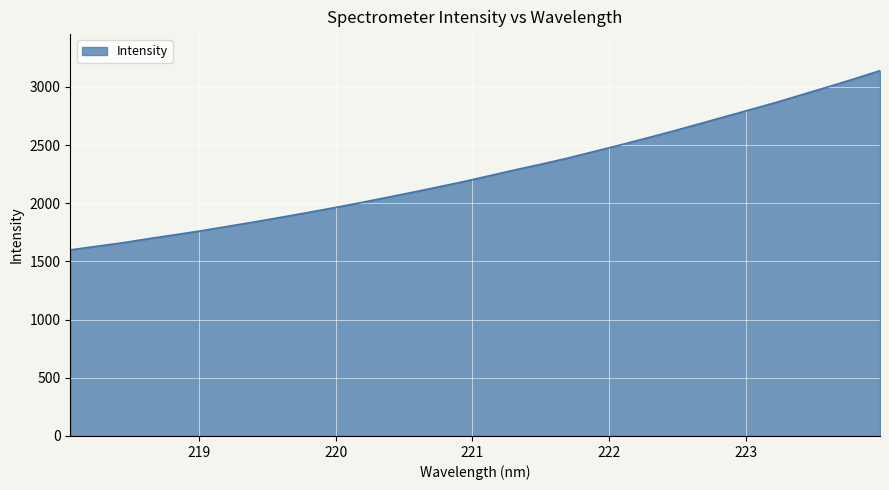

What is the maximum value shown in the chart?

3140.2